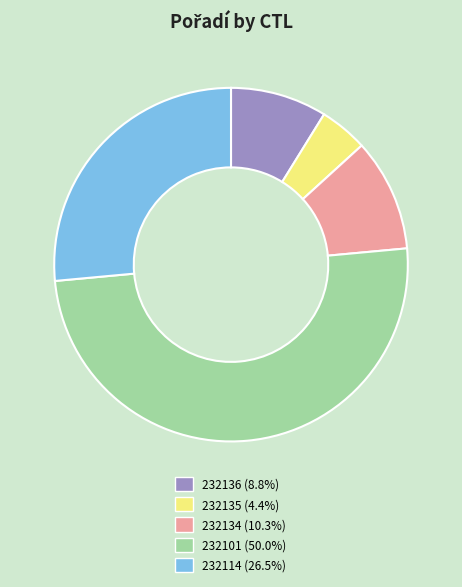

Rank the categories by value from lowest to highest.

232135, 232136, 232134, 232114, 232101